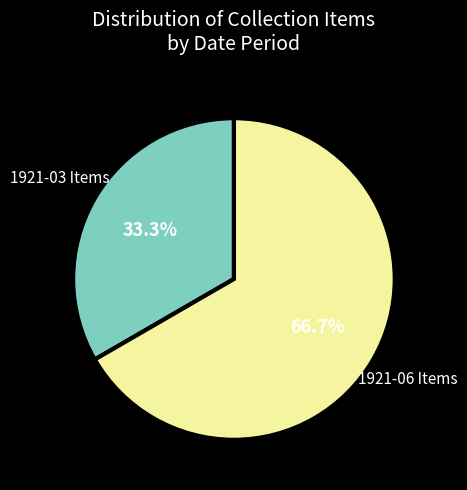

What percentage do 1921-03 Items and 1921-06 Items together represent?

100.0%